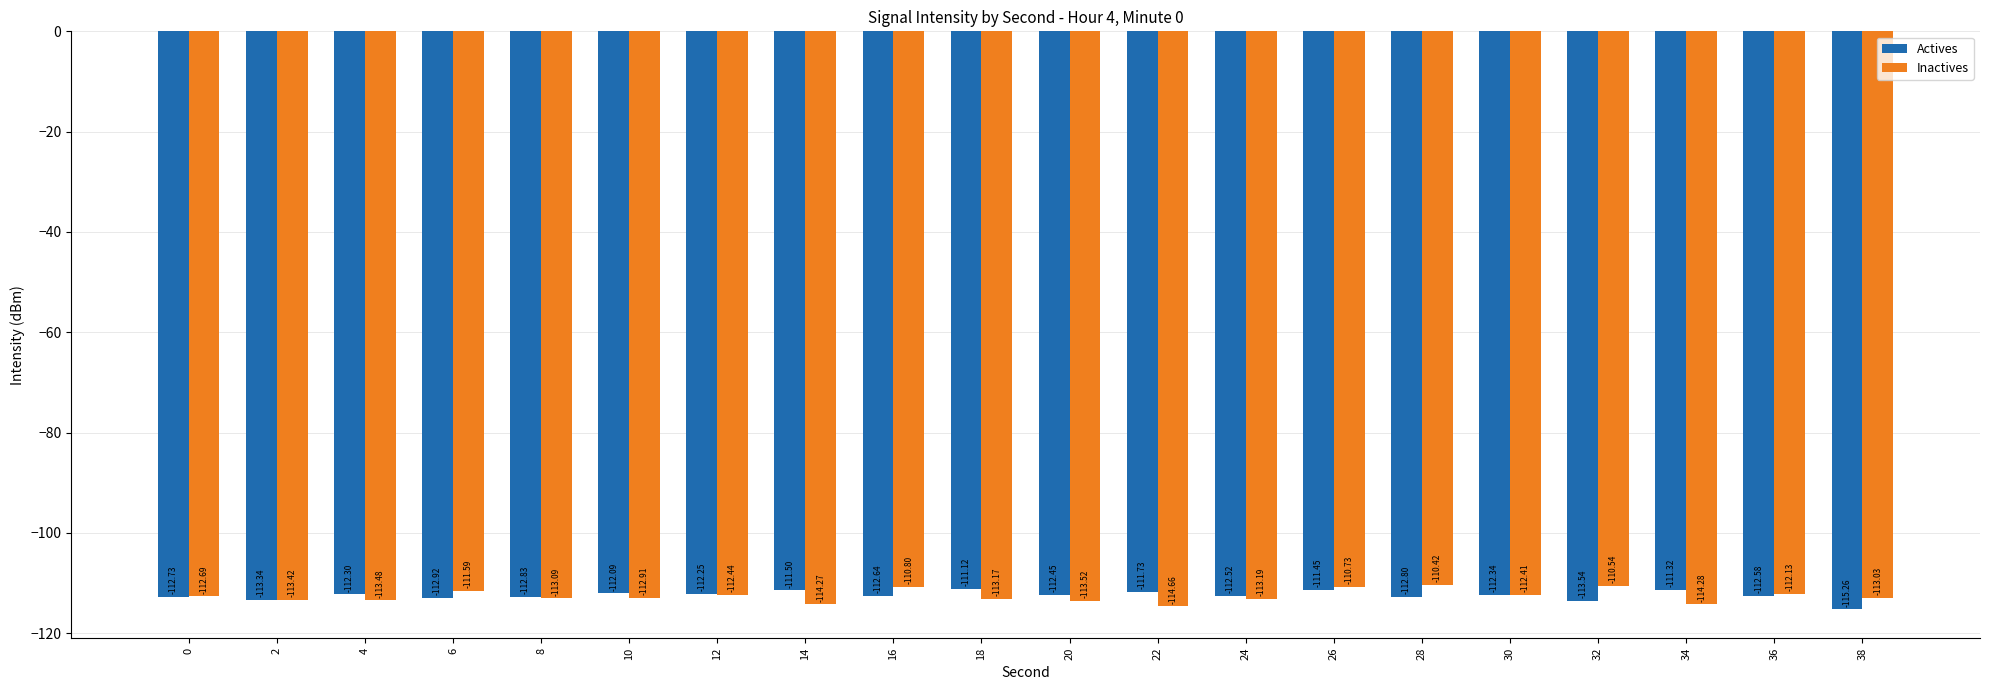

At which category is the sum across all series the highest?

26